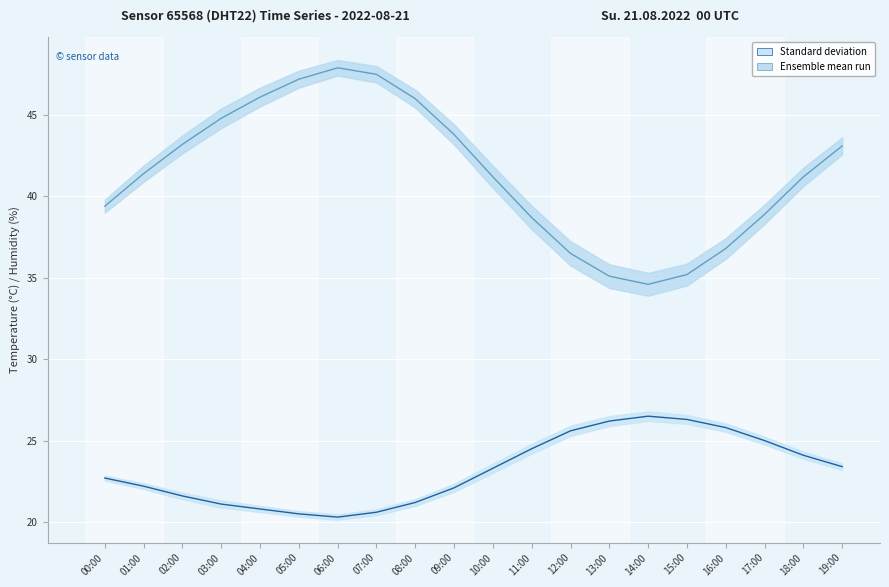

Does the chart display data point markers on the line(s)?

No